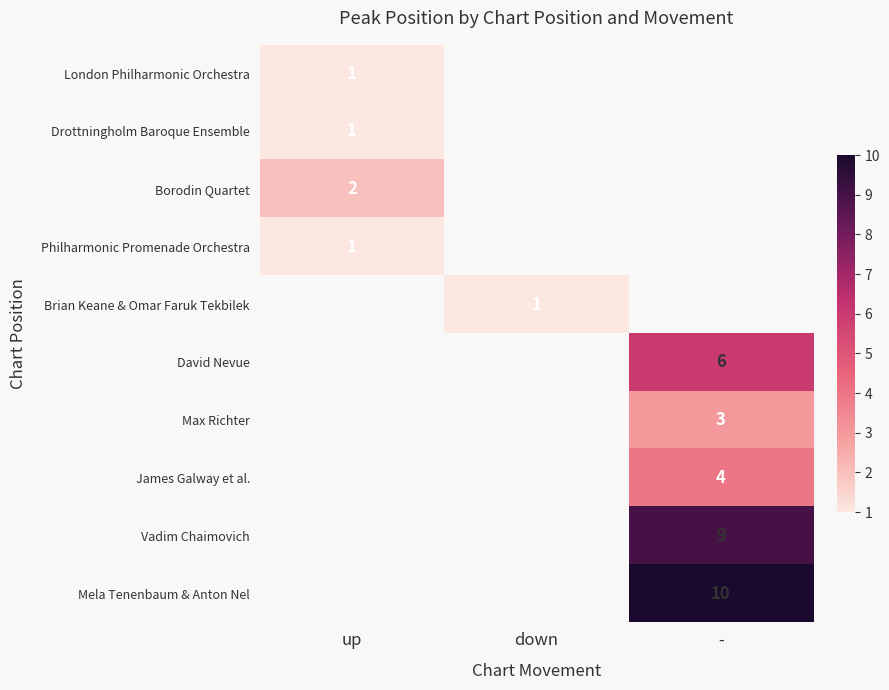

Is it true that Borodin Quartet equals 1 at up?

False